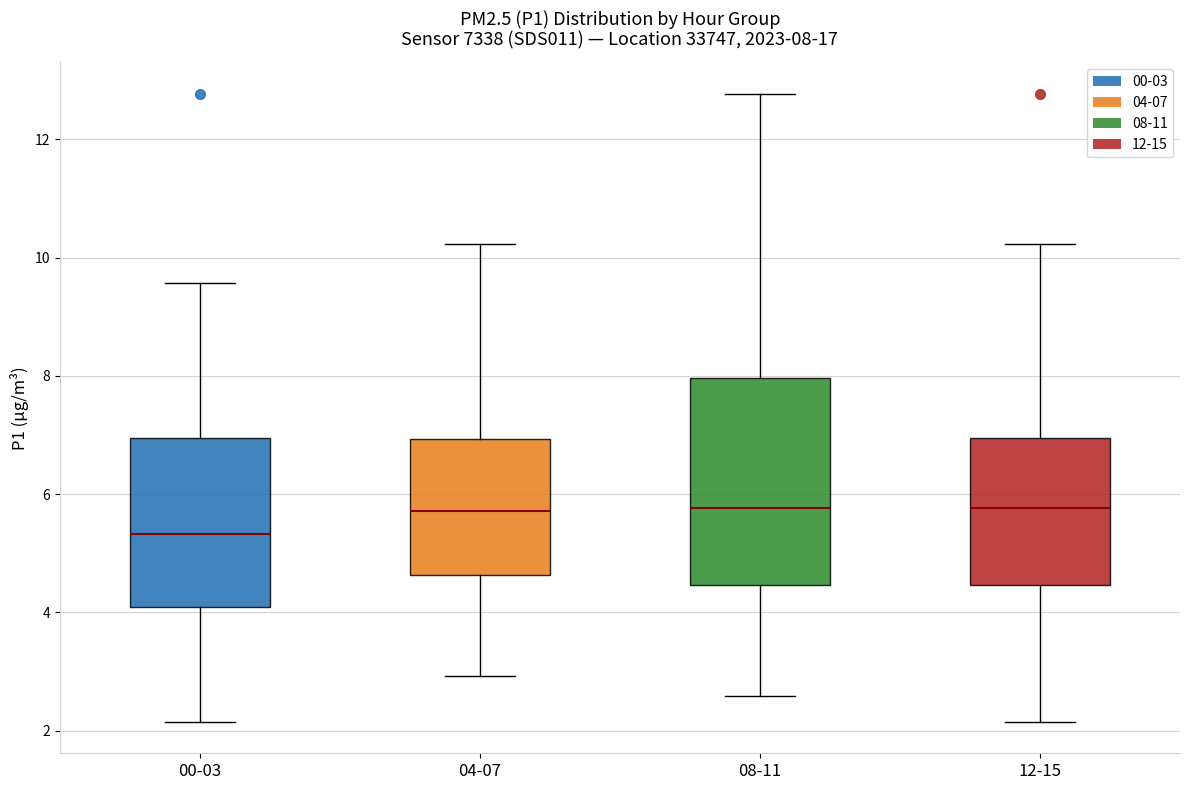

Which box has the lowest median line?

00-03